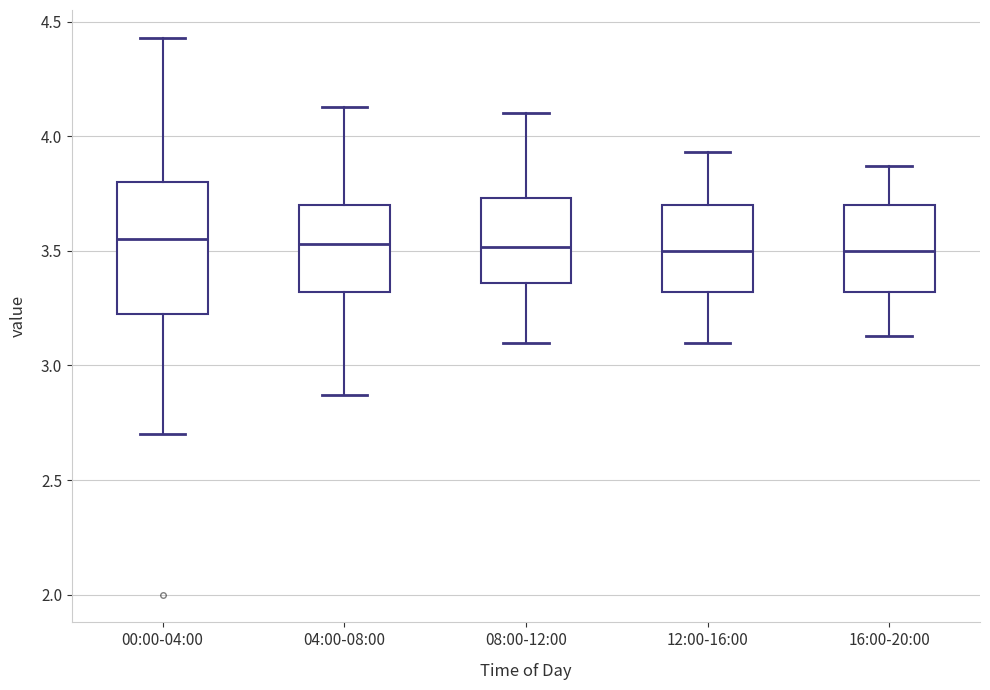

Where is the upper edge of the box for 12:00-16:00 on the y-axis? The values are not printed on the chart, so give them approximately, as read against the axis.

3.70